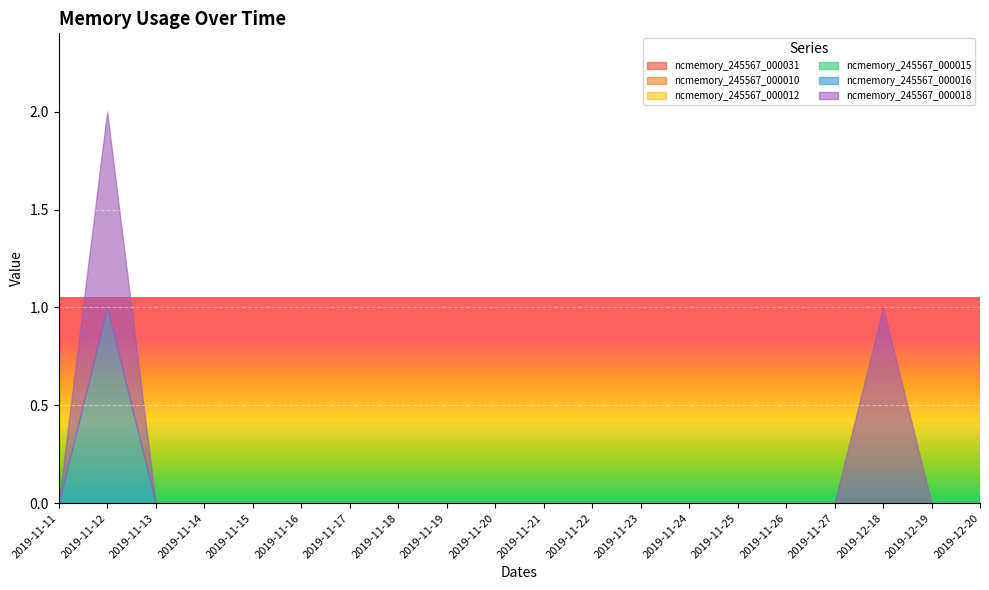

How many lines are shown in the chart?

6